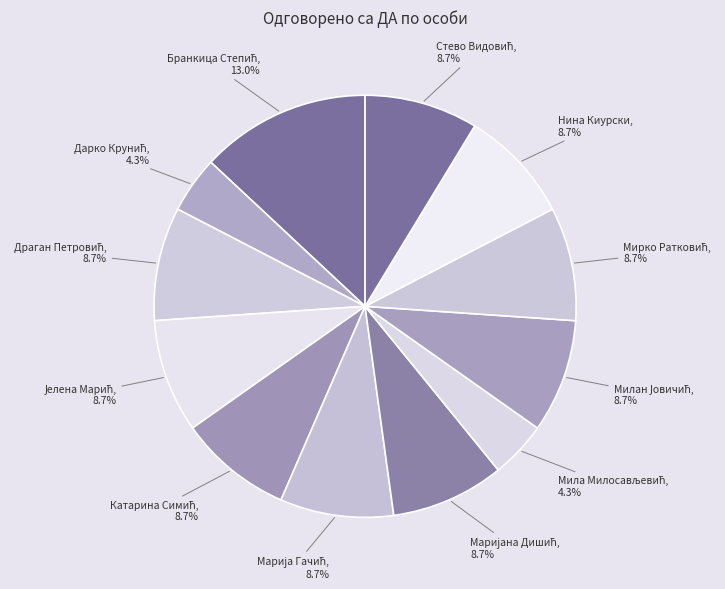

Is there any slice that represents more than half of the pie?

No